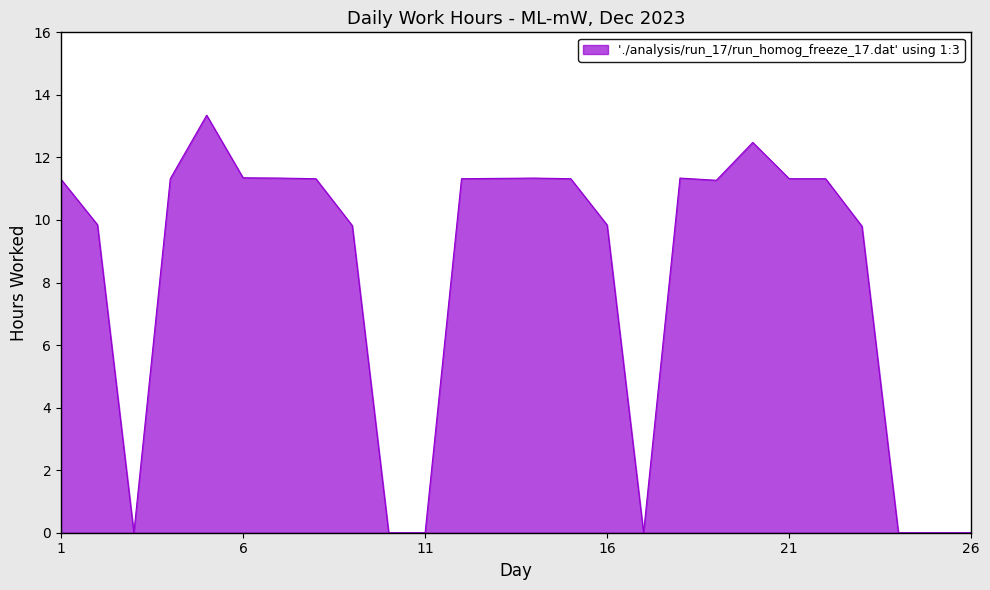

Does the chart have visible grid lines?

No